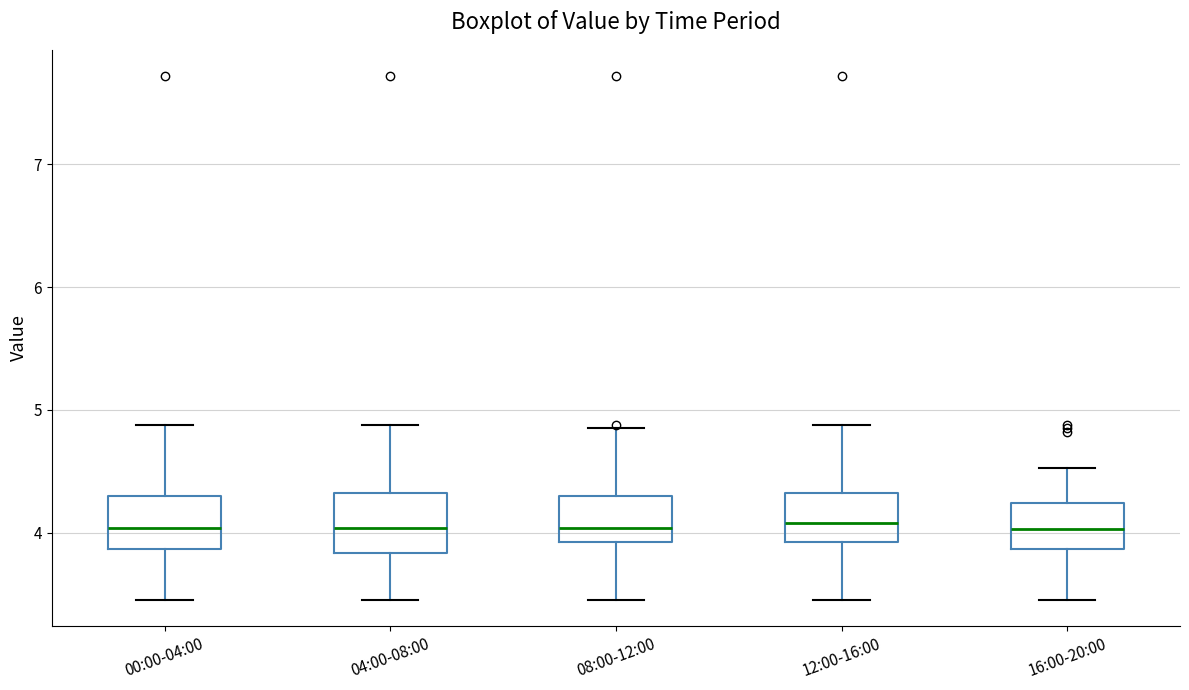

Reading left to right, read every box against the y-axis: the position of its median line, the range the box covers, and the ends of its whiskers. The values are not printed on the chart, so give them approximately, as read against the axis.

00:00-04:00: median 4.0, box 3.9 to 4.3, whiskers 3.5 to 4.9
04:00-08:00: median 4.0, box 3.8 to 4.3, whiskers 3.5 to 4.9
08:00-12:00: median 4.0, box 3.9 to 4.3, whiskers 3.5 to 4.9
12:00-16:00: median 4.1, box 3.9 to 4.3, whiskers 3.5 to 4.9
16:00-20:00: median 4.0, box 3.9 to 4.2, whiskers 3.5 to 4.5